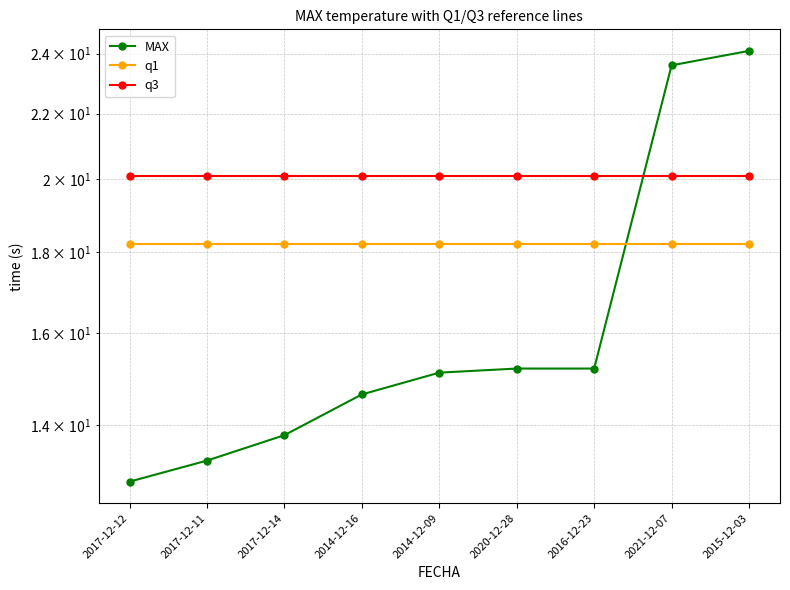

Is the value of q3 at 2016-12-23 greater than the value of MAX at 2017-12-11?

Yes